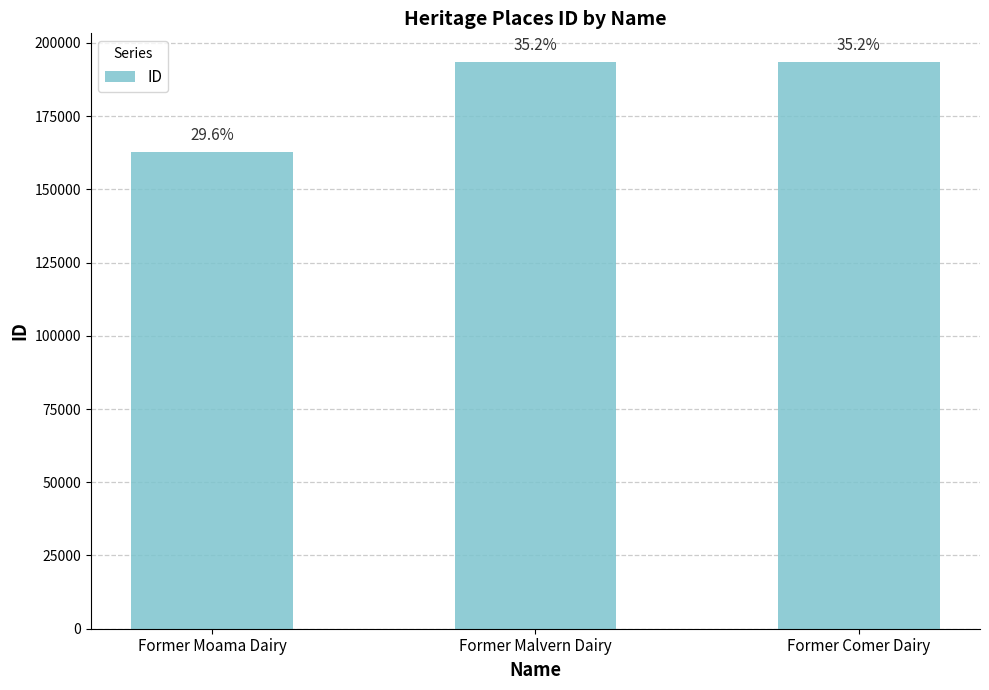

Rank the categories by value from lowest to highest.

Former Moama Dairy, Former Malvern Dairy, Former Comer Dairy